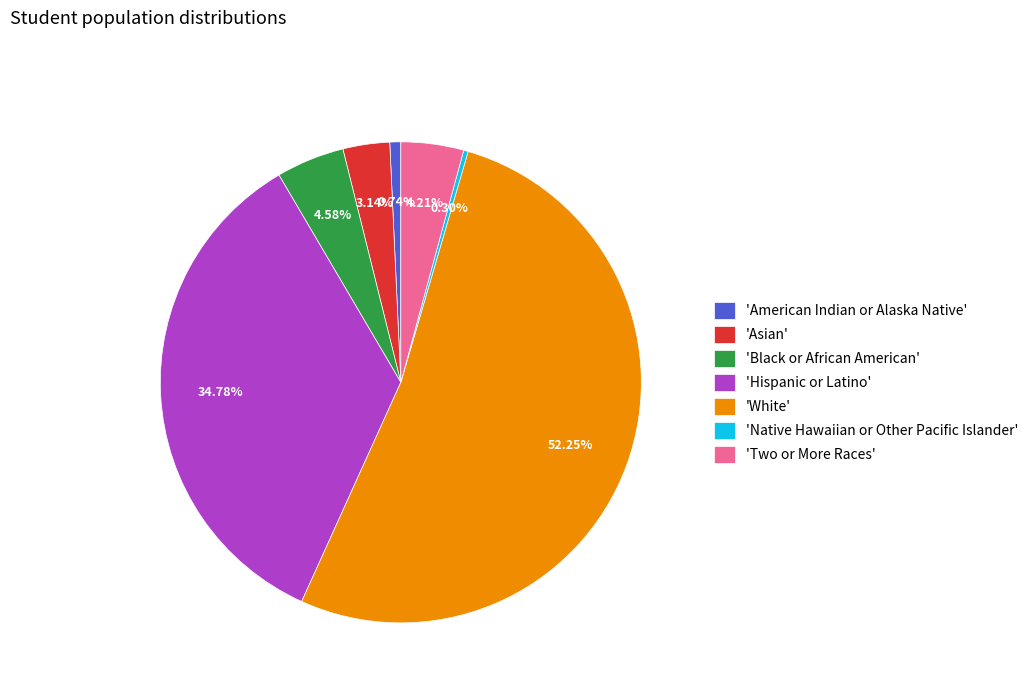

Approximately how many times larger is the value at 'Hispanic or Latino' compared to 'Black or African American'?

7.6